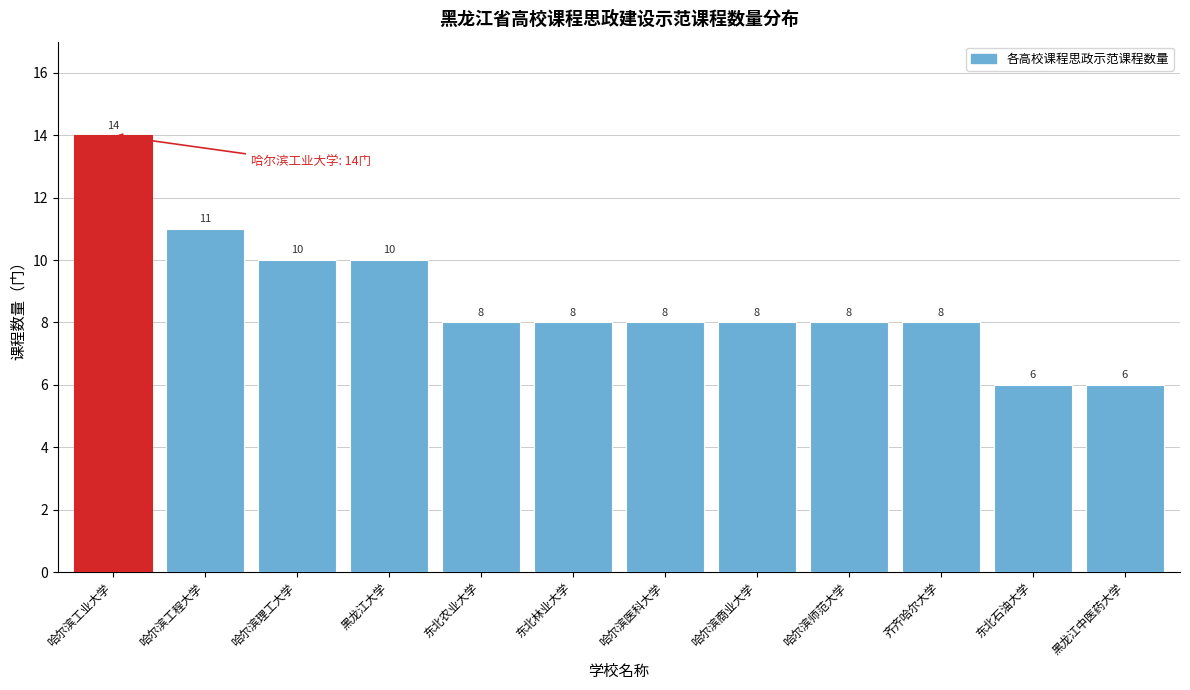

Reading right to left, list all the values displayed in this chart.

6	6	8	8	8	8	8	8	10	10	11	14